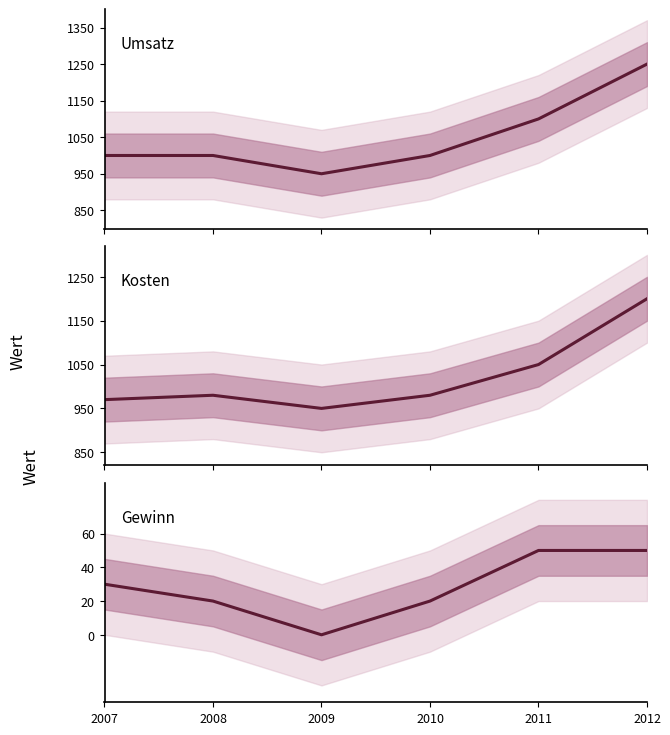

Which series has the largest range (max minus min)?

Umsatz